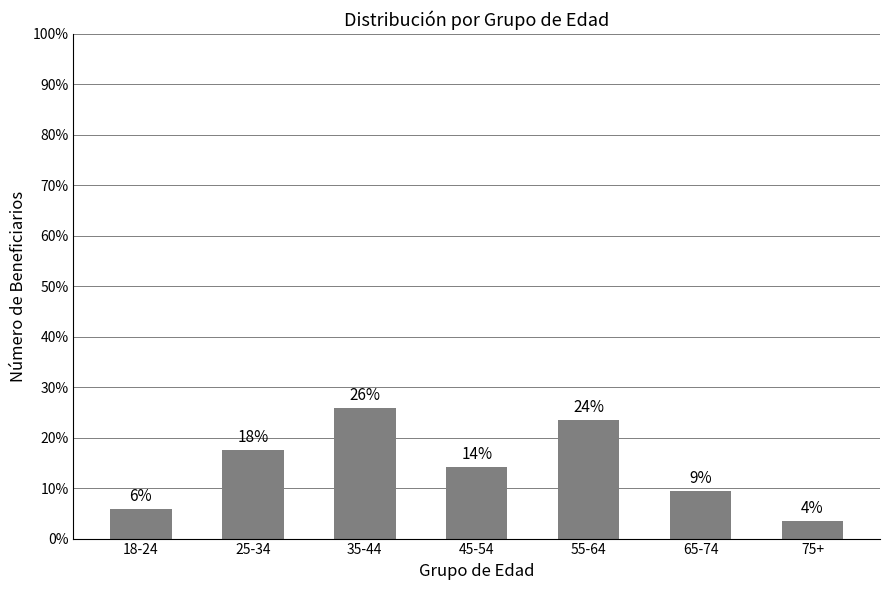

Is it true that the value at 55-64 is 36.8?

False